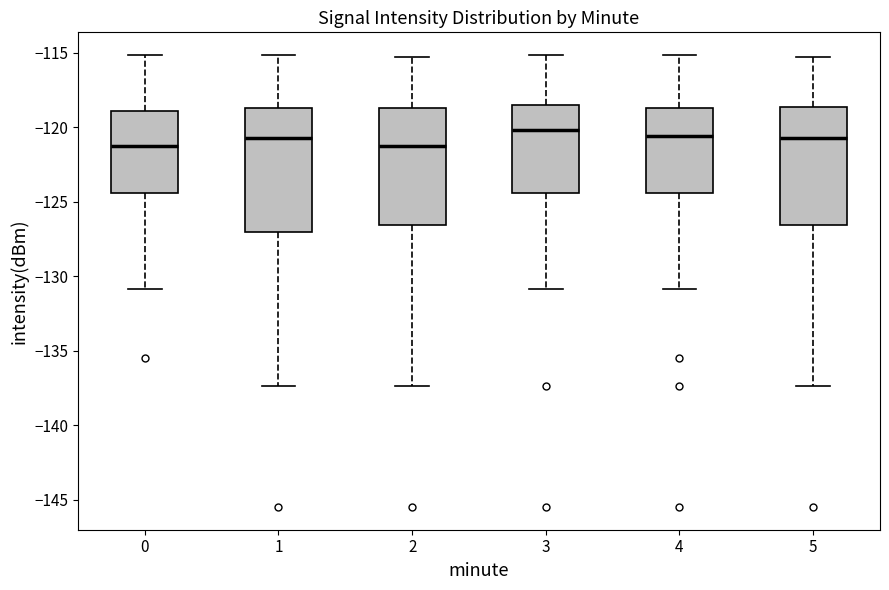

Where does the median line of the box at x = 3 sit on the y-axis? The values are not printed on the chart, so give them approximately, as read against the axis.

-120.0